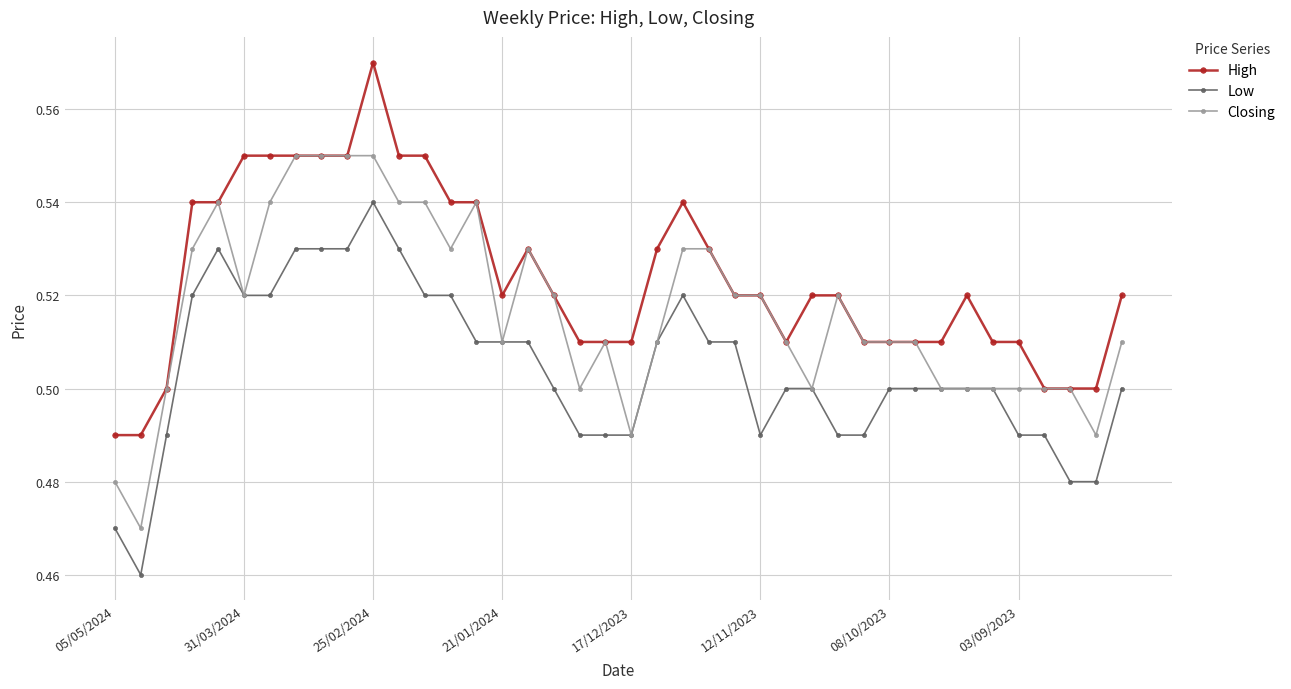

True or false: Low has more than 0 interior local peaks.

True